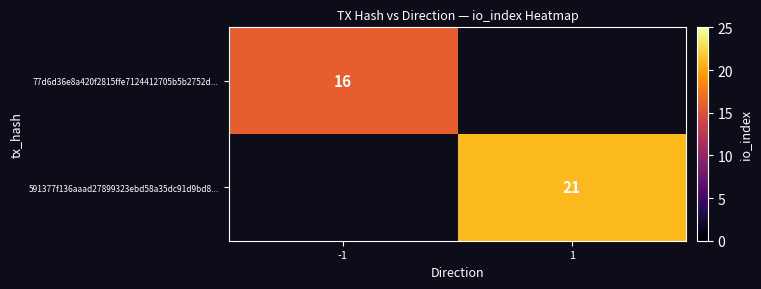

The value of 77d6d36e8a420f2815ffe7124412705b5b2752d... at -1 is 16. True or false?

True